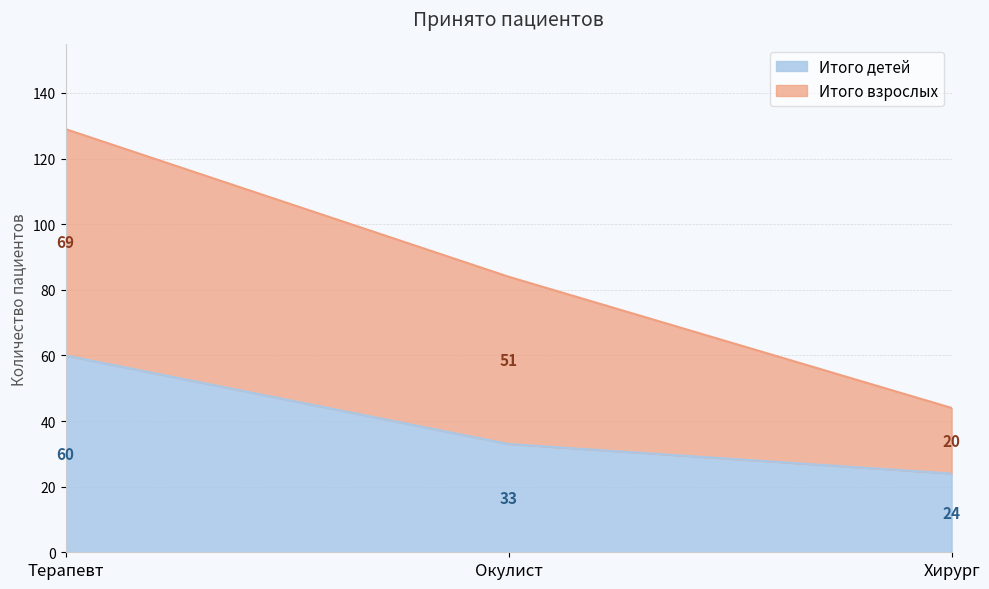

What is the difference between the maximum and minimum values in the Итого детей series?

36